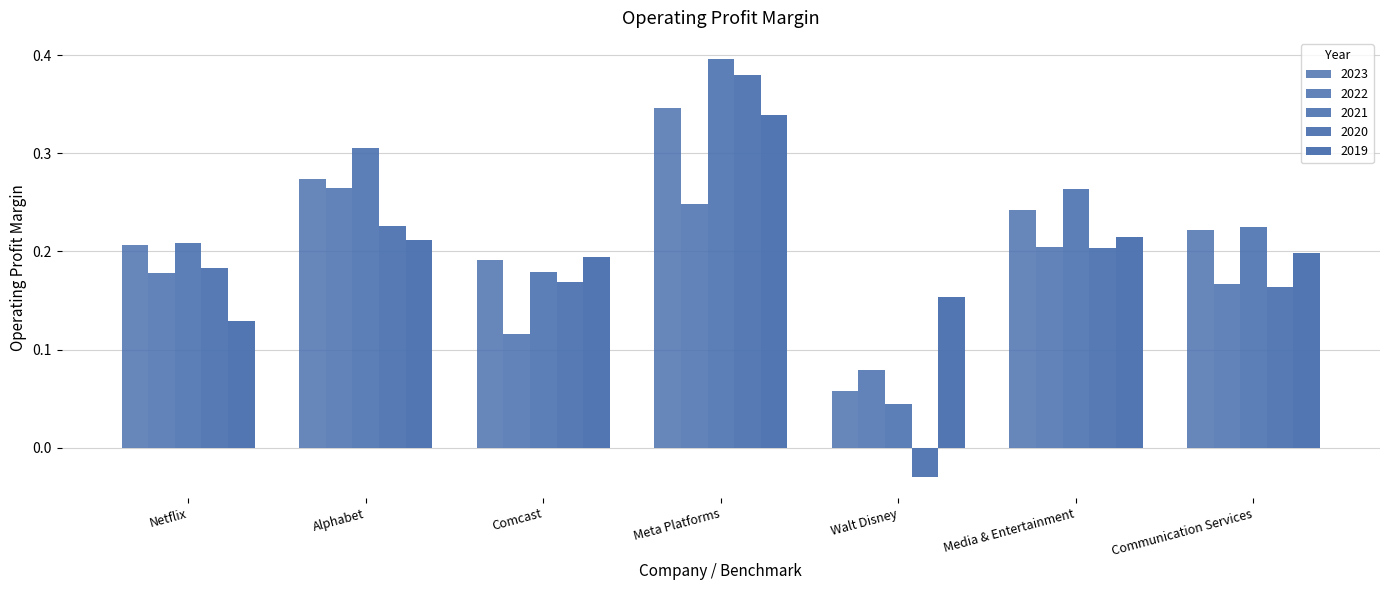

How many bars are there in each group?

5